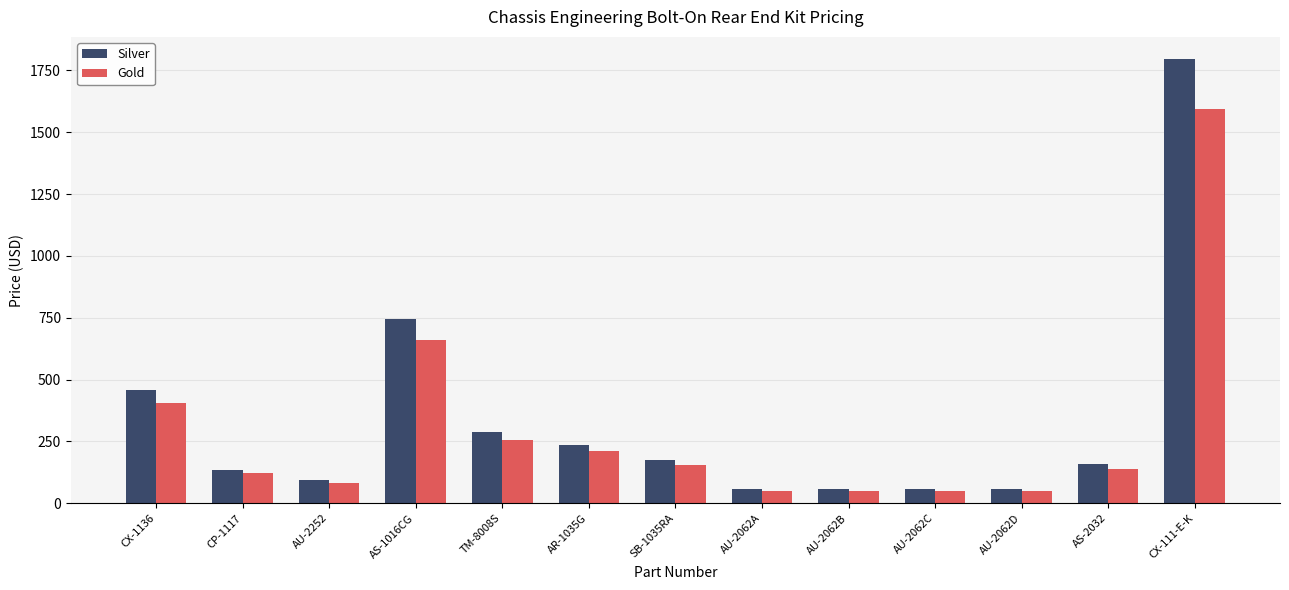

Reading left to right, what are all the values shown in this chart?

Silver: CX-1136=458	CP-1117=136	AU-2252=93	AS-1016CG=744	TM-8008S=289	AR-1035G=237	SB-1035RA=176	AU-2062A=56	AU-2062B=56	AU-2062C=56	AU-2062D=56	AS-2032=158	CX-111-E-K=1796
Gold: CX-1136=407	CP-1117=121	AU-2252=83	AS-1016CG=661	TM-8008S=257	AR-1035G=211	SB-1035RA=156	AU-2062A=50	AU-2062B=50	AU-2062C=50	AU-2062D=50	AS-2032=140	CX-111-E-K=1596